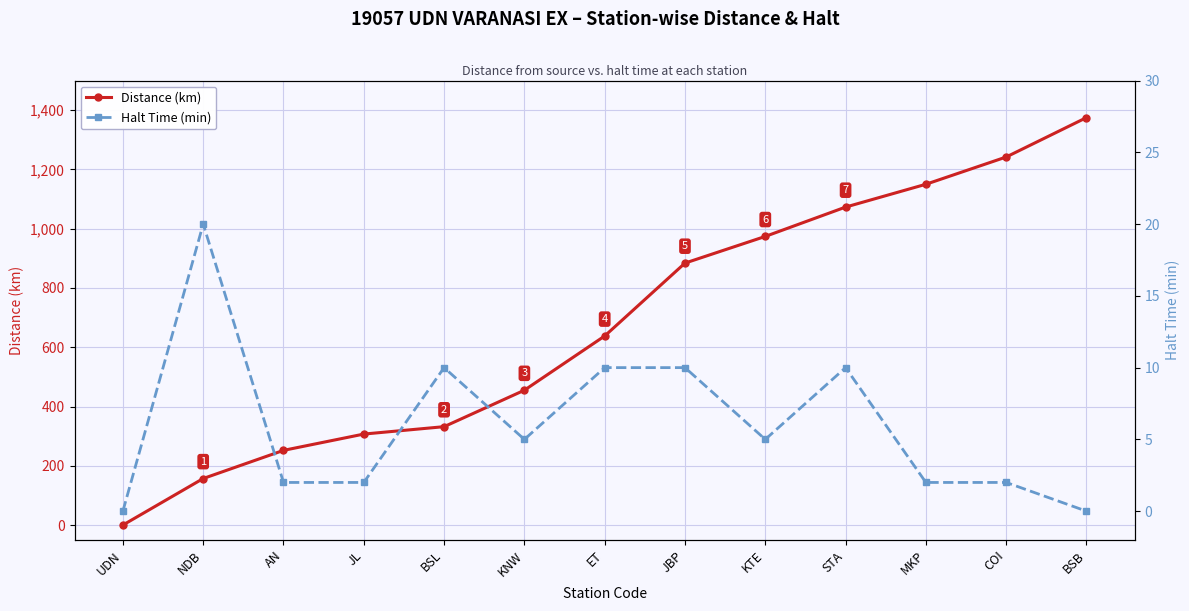

Is it true that Halt Time (min) equals 1 at COI?

False